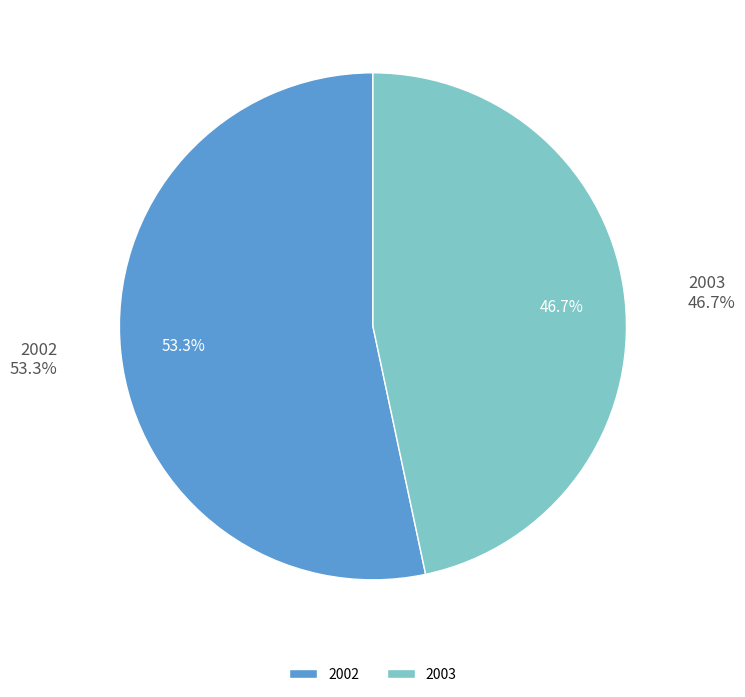

To the nearest percent, what is the average slice percentage?

50%